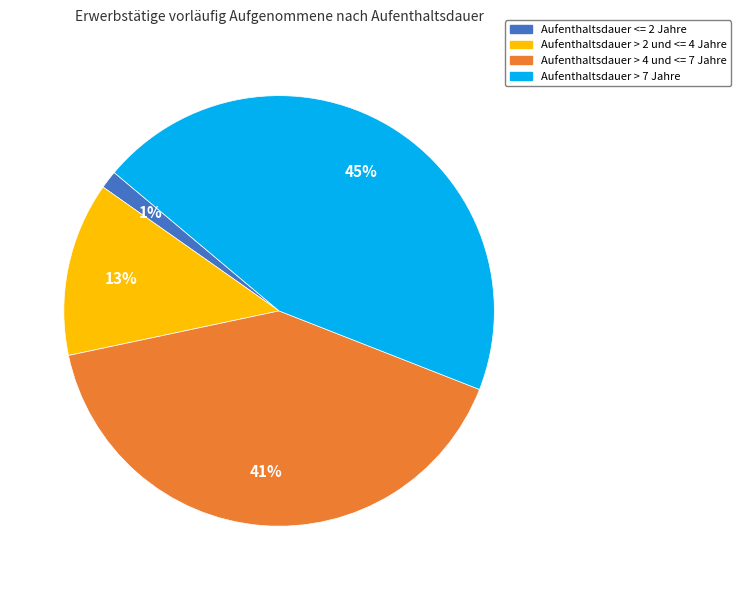

Which has a higher value, Aufenthaltsdauer <= 2 Jahre or Aufenthaltsdauer > 4 und <= 7 Jahre?

Aufenthaltsdauer > 4 und <= 7 Jahre